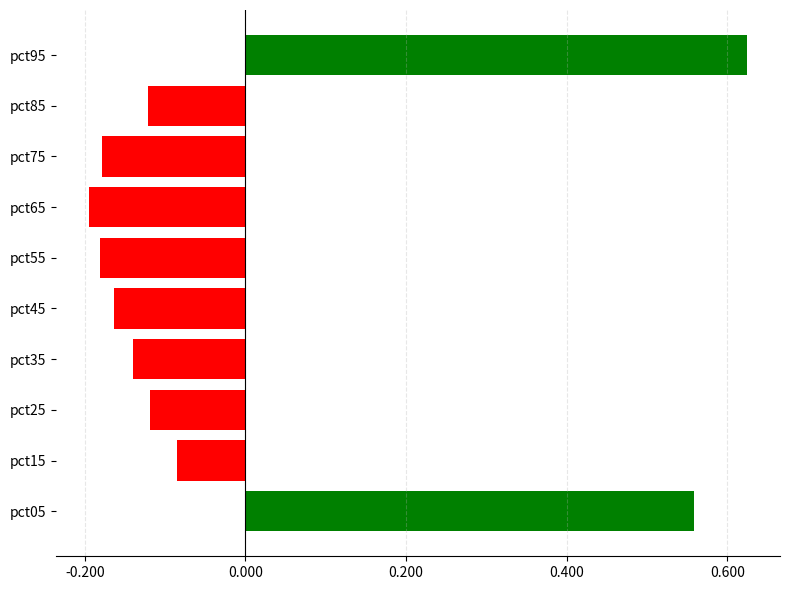

Which has a higher value, pct55 or pct95?

pct95